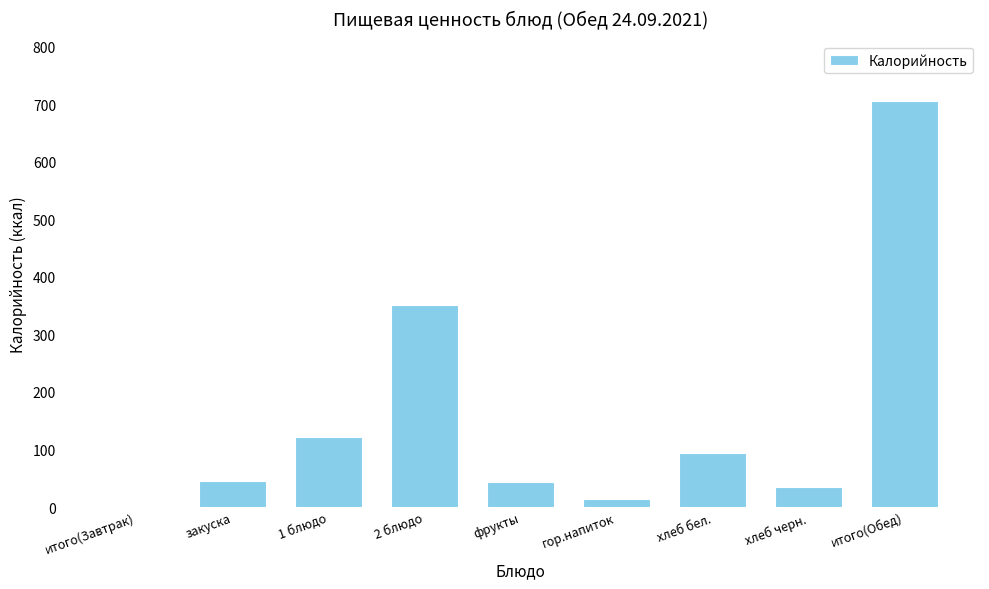

Which has a higher value, фрукты or итого(Завтрак)?

фрукты